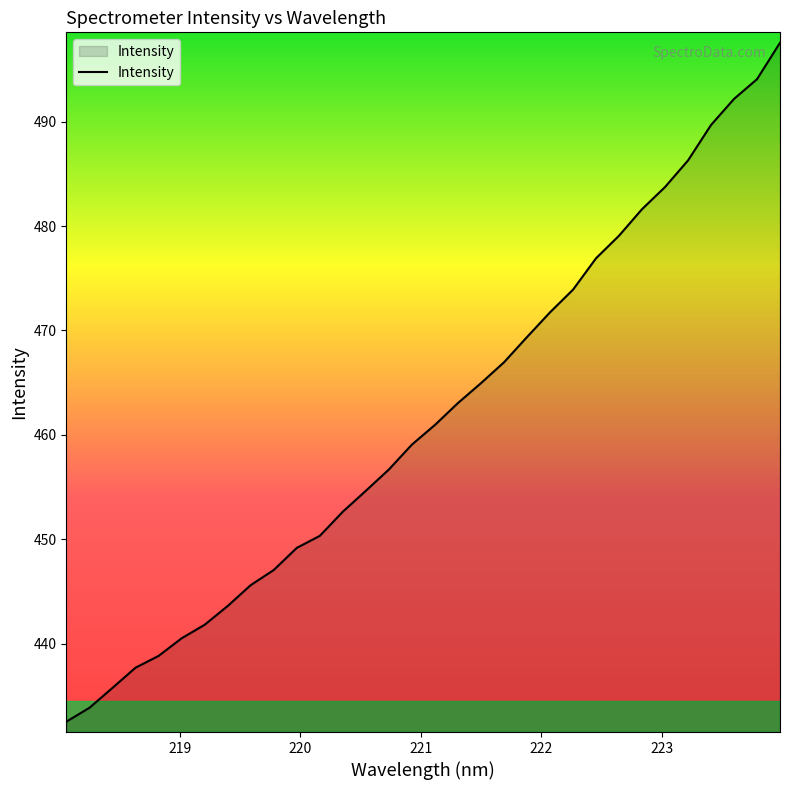

How many lines are shown in the chart?

1